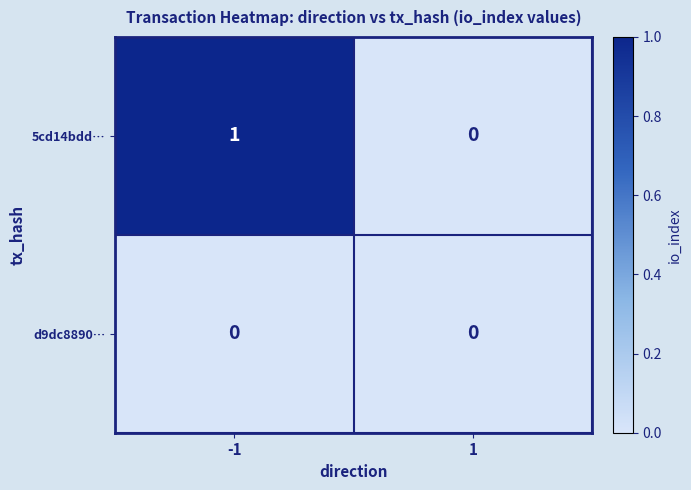

List the series in order of their peak value, highest first.

5cd14bdd…, d9dc8890…